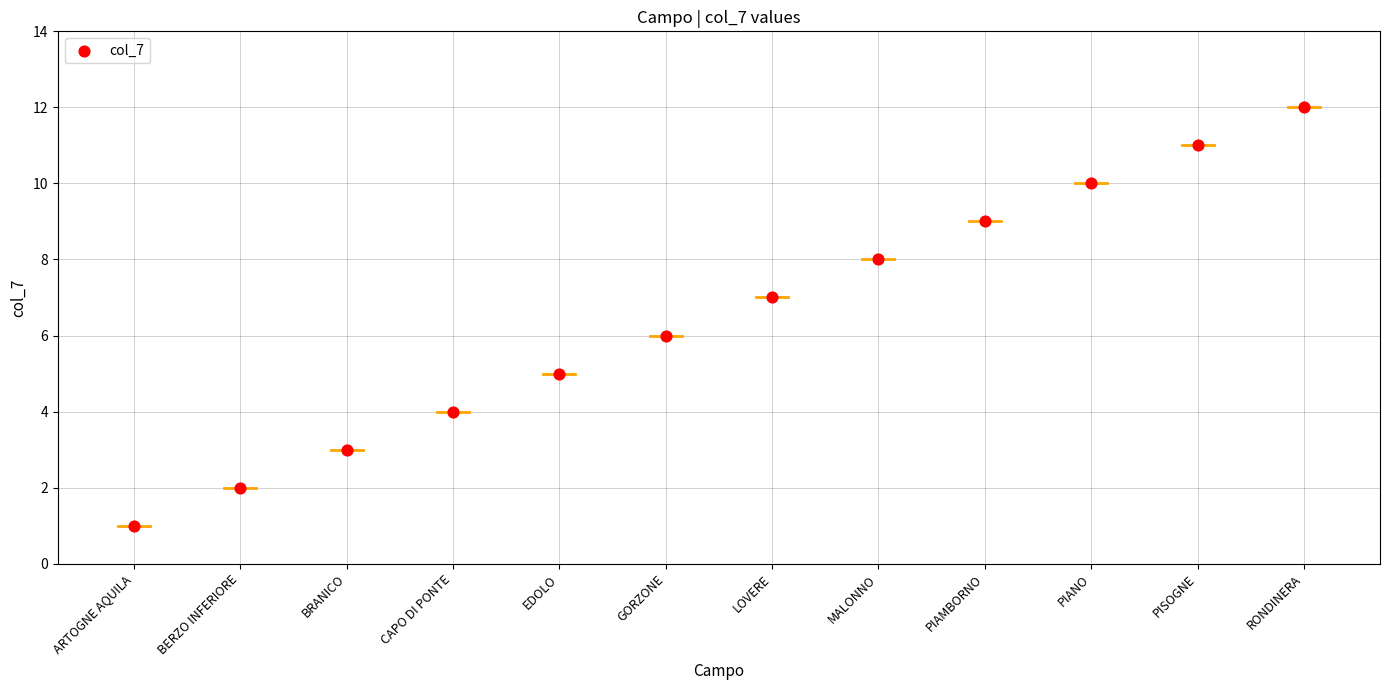

What is the range of Y values (max minus min)?

11